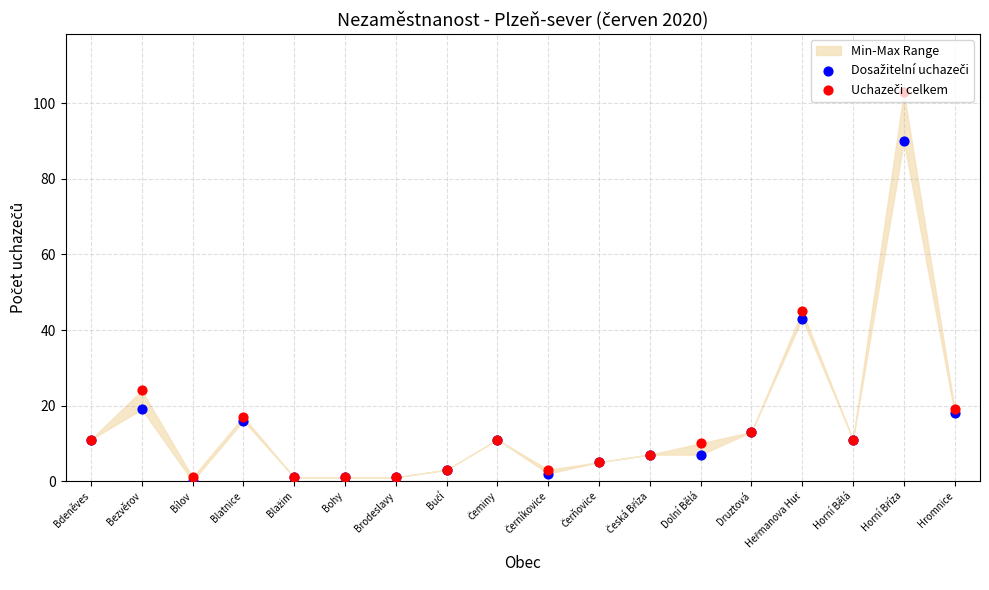

Which series reaches the minimum Y coordinate?

Dosažitelní uchazeči